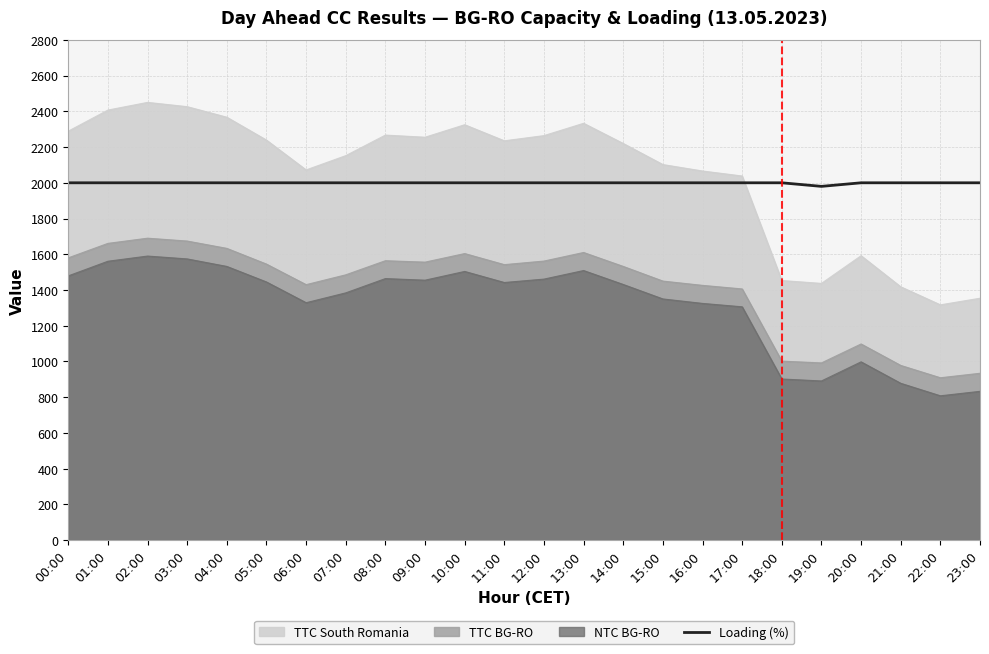

What is the sum of all values?

47980